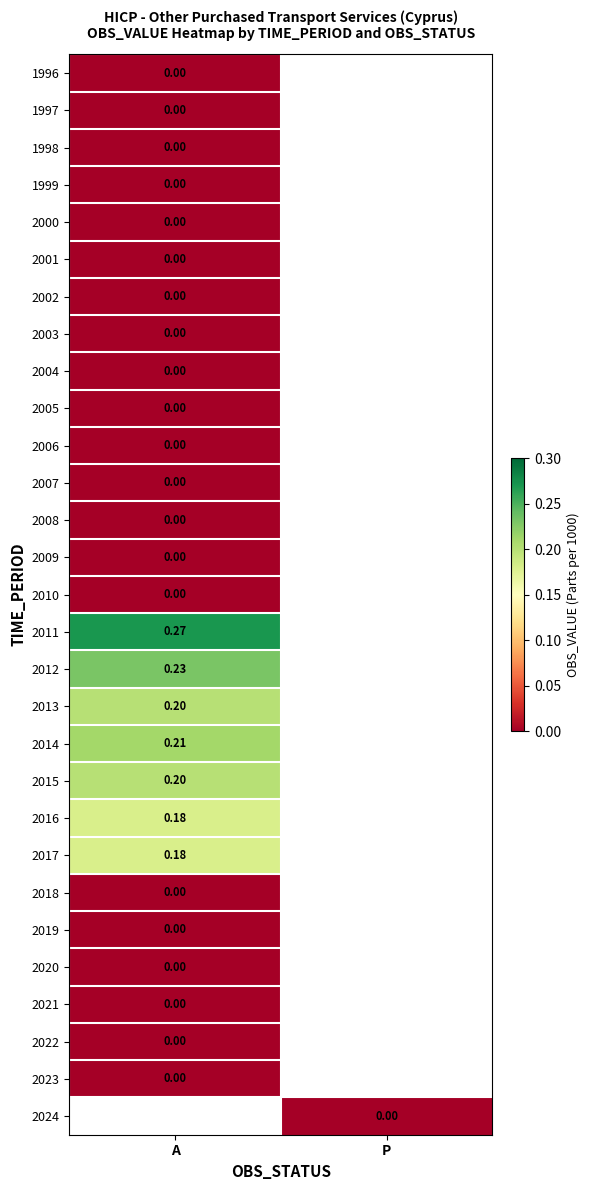

At how many categories does at least one series exceed 0?

1